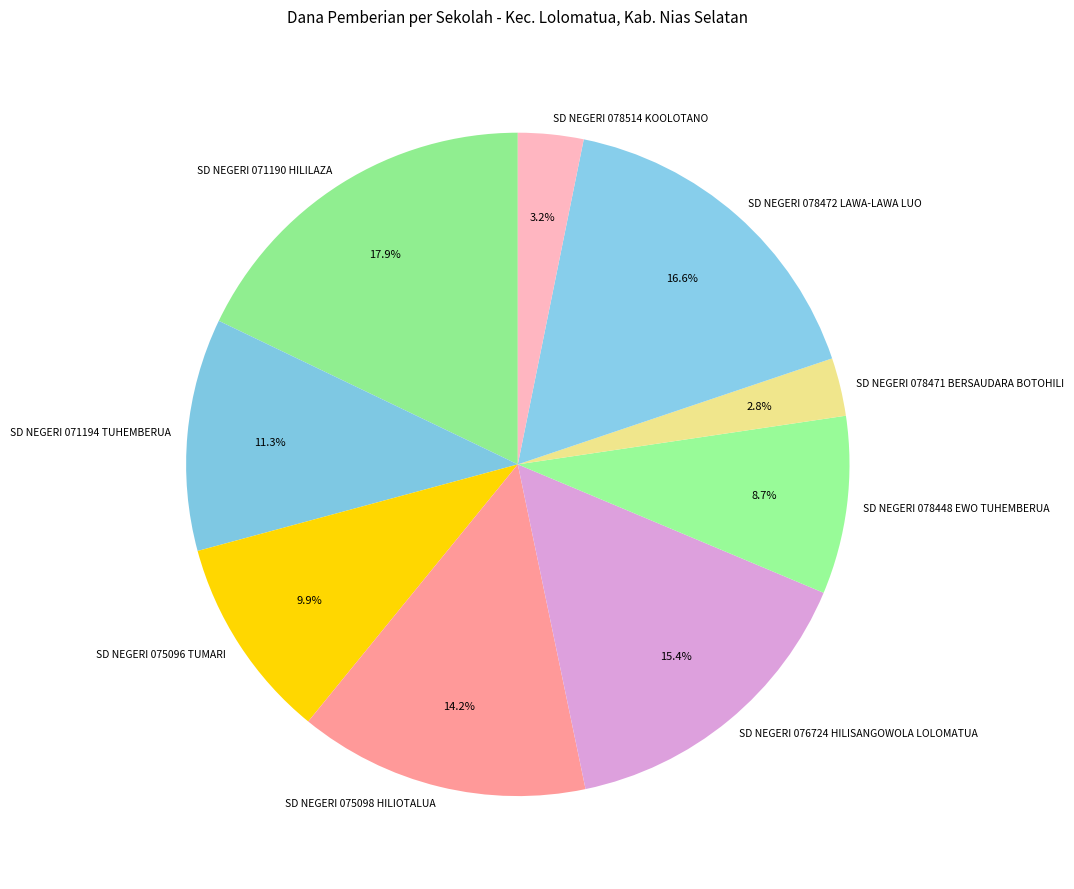

True or false: SD NEGERI 071190 HILILAZA accounts for 18% of the total.

True